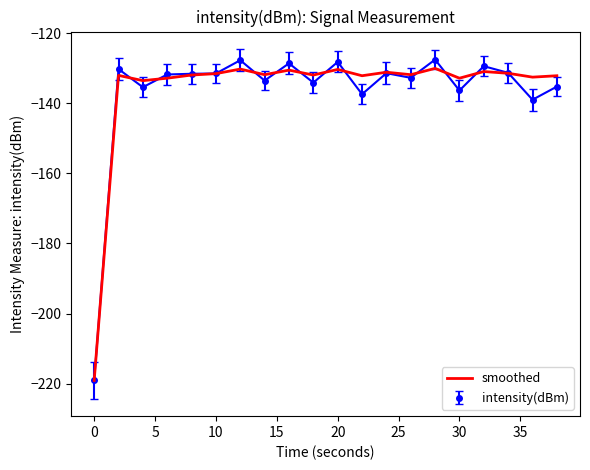

What is the minimum value shown in the chart?

-219.1